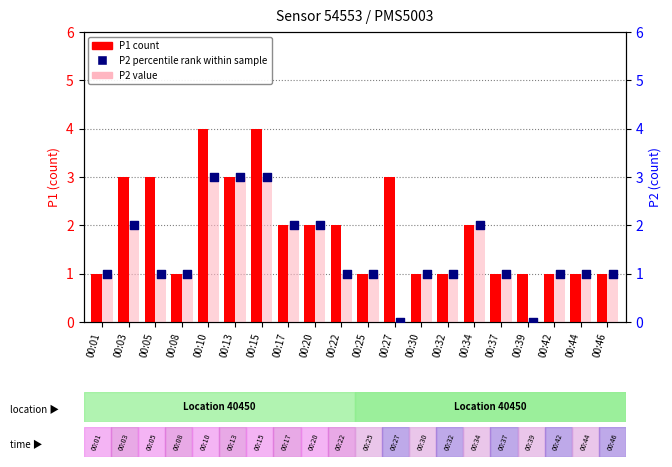

Which series contains the lowest Y value?

P2 (value)